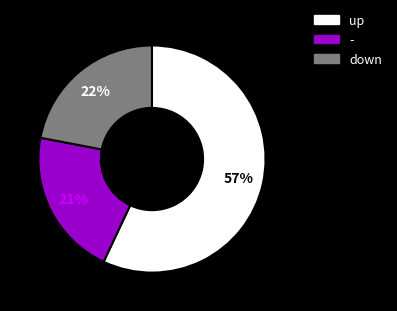

Does any single category account for the majority?

Yes